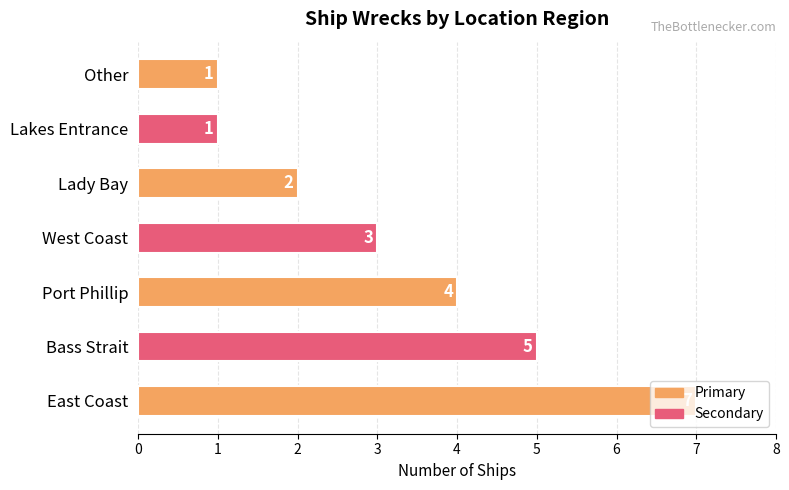

What is the smallest value displayed?

1